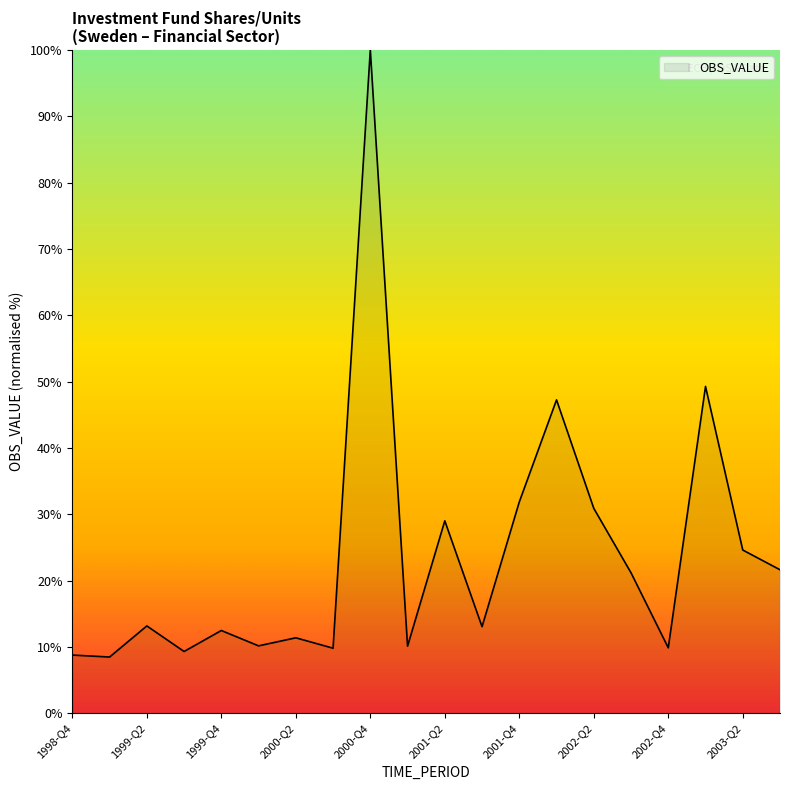

What is the smallest value displayed?

8.5